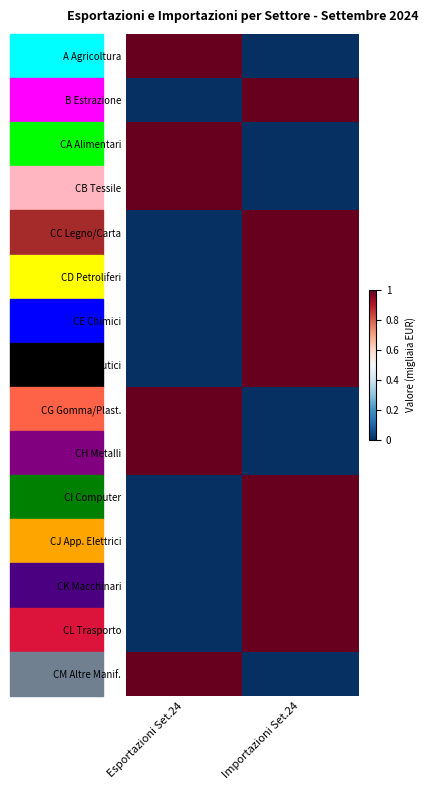

At which category does the chart reach its peak across all series?

Esportazioni Set.24